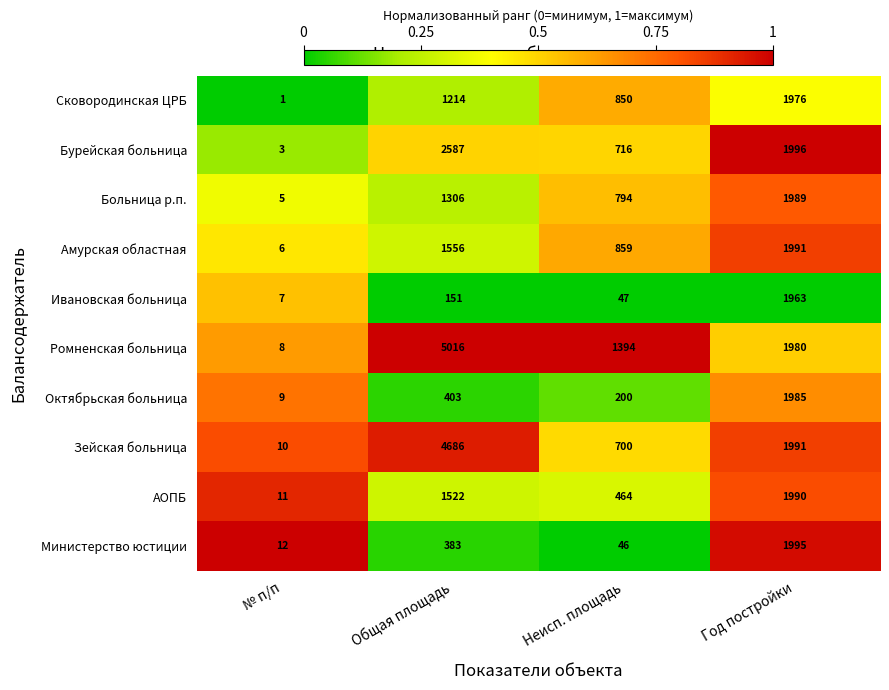

What is the difference between the second highest and second lowest values in the Октябрьская больница series?

203